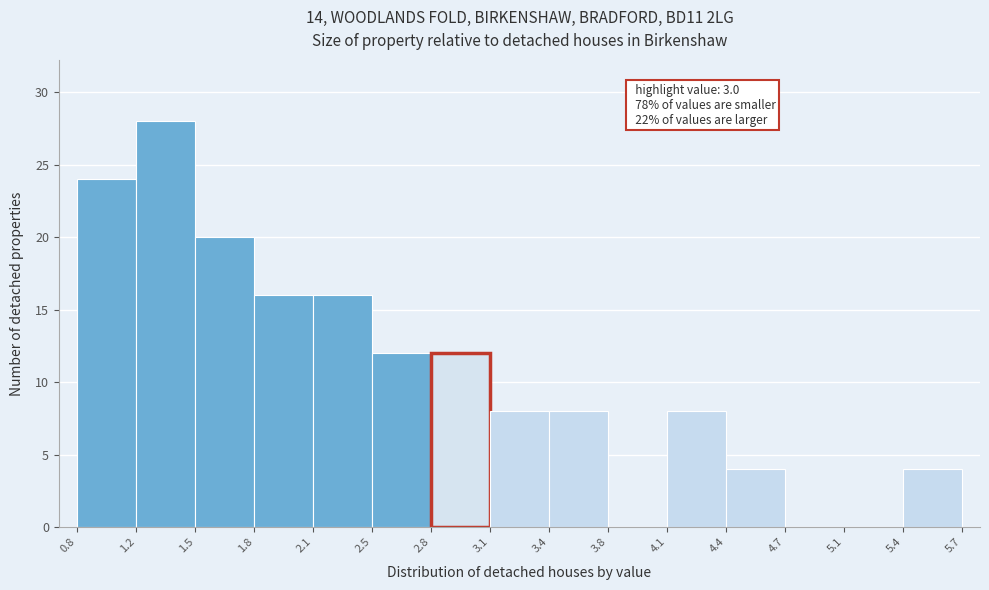

Which range on the x-axis has the tallest bar?

1.2 to 1.5